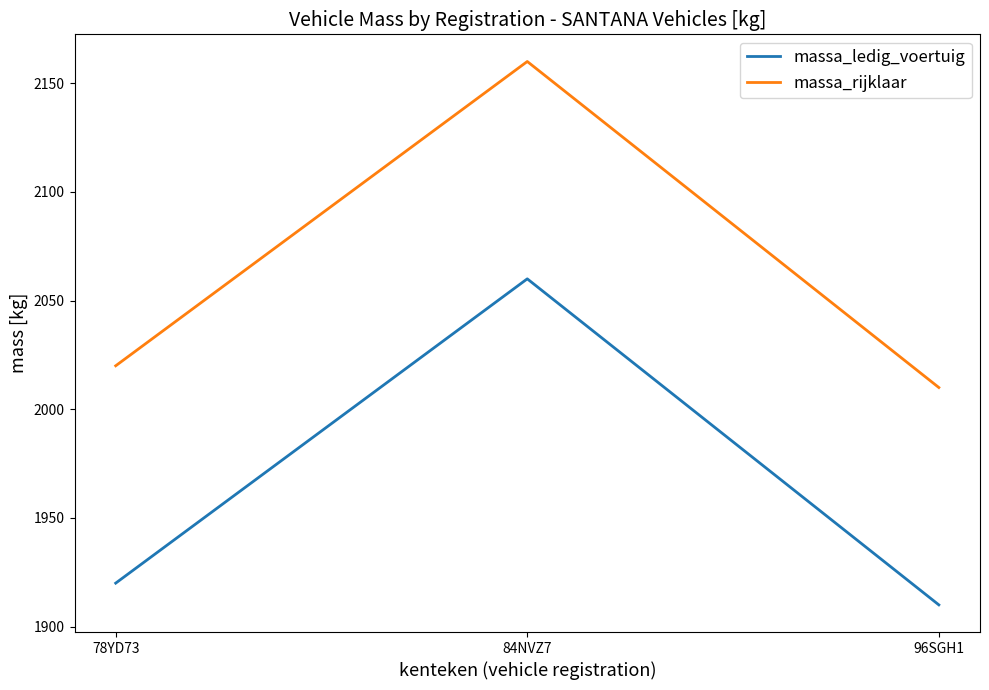

Is this an area chart (filled region under the line)?

No